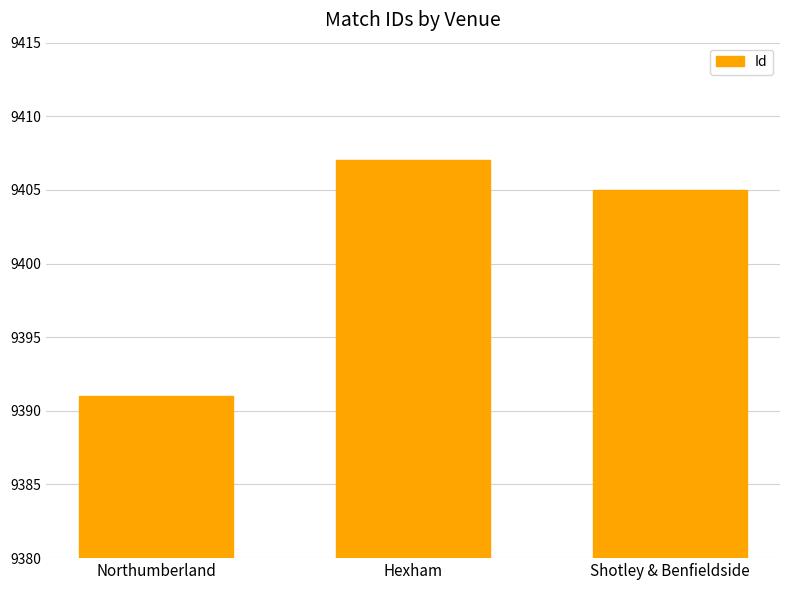

At which category does the chart reach its peak across all series?

Hexham